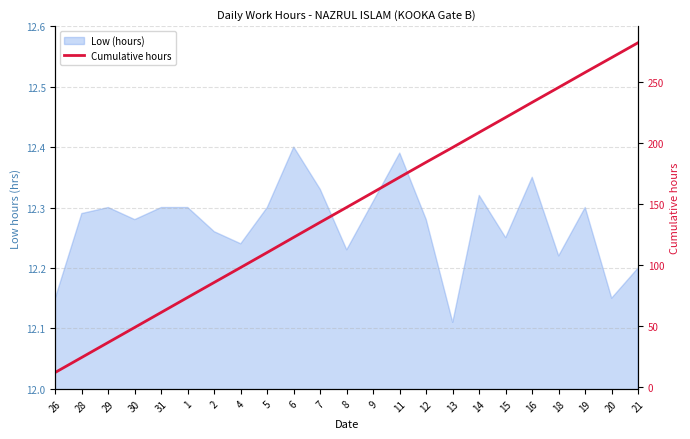

Reading left to right, extract all data points from this chart.

26=12.2	28=24.4	29=36.7	30=49.0	31=61.3	1=73.6	2=85.9	4=98.1	5=110.4	6=122.8	7=135.2	8=147.4	9=159.7	11=172.1	12=184.4	13=196.5	14=208.8	15=221.0	16=233.4	18=245.6	19=257.9	20=270.1	21=282.3